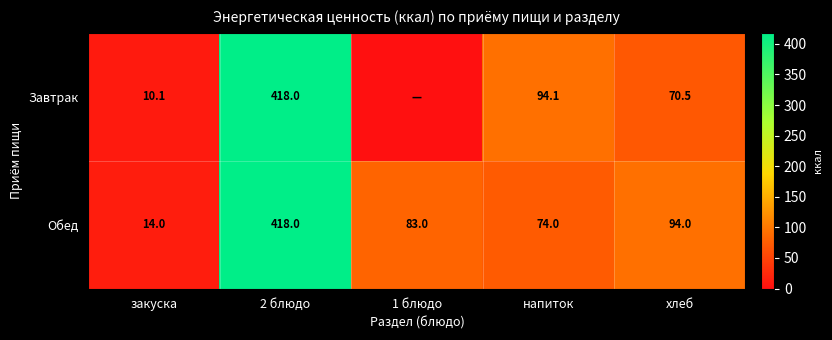

Is the value of Завтрак at закуска greater than the value of Обед at закуска?

No